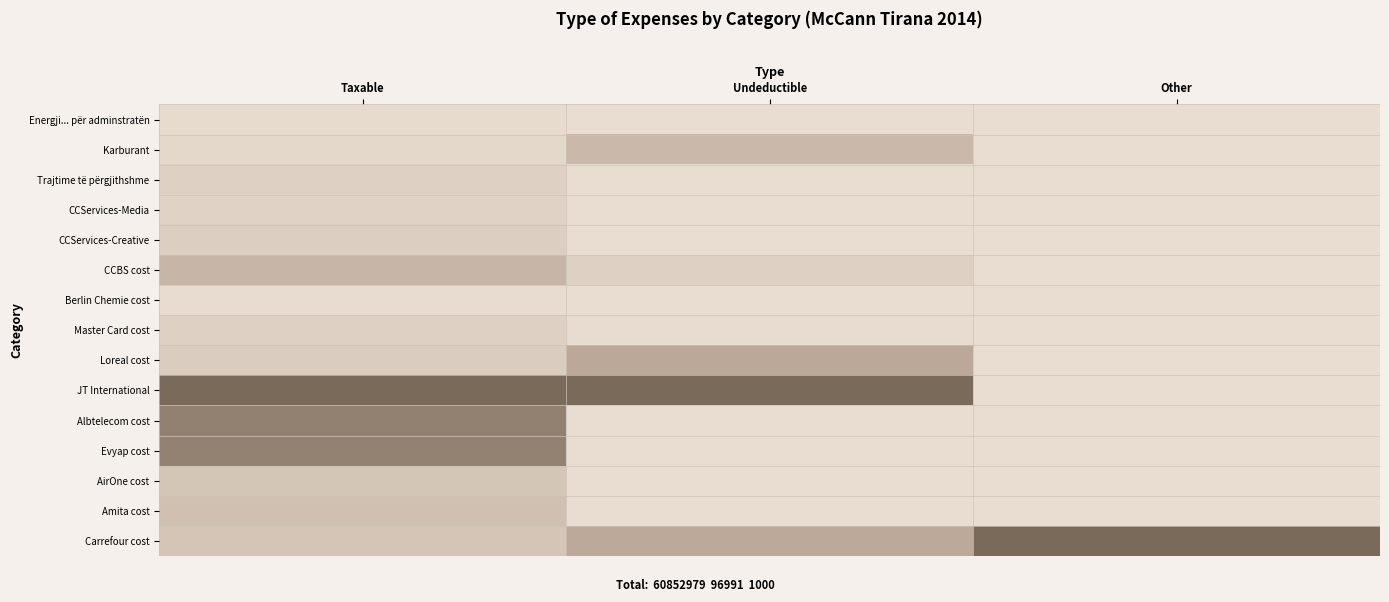

At which category does the chart reach its minimum across all series?

Undeductible